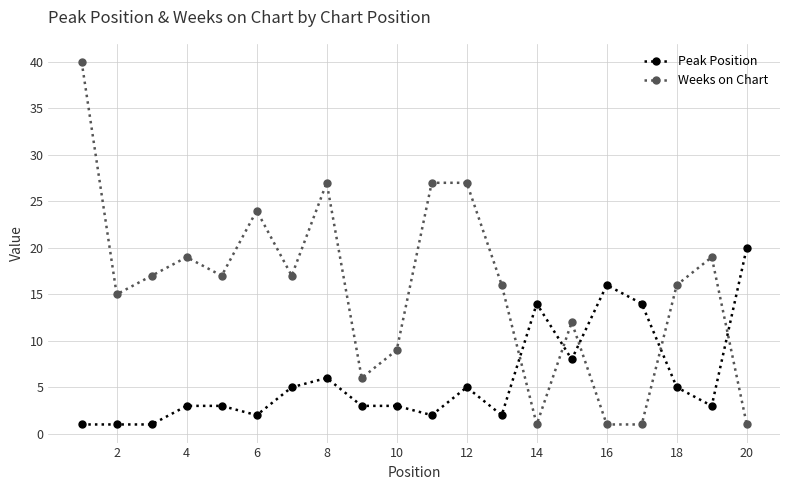

True or false: Weeks on Chart has more than 1 points higher than both neighbors.

True